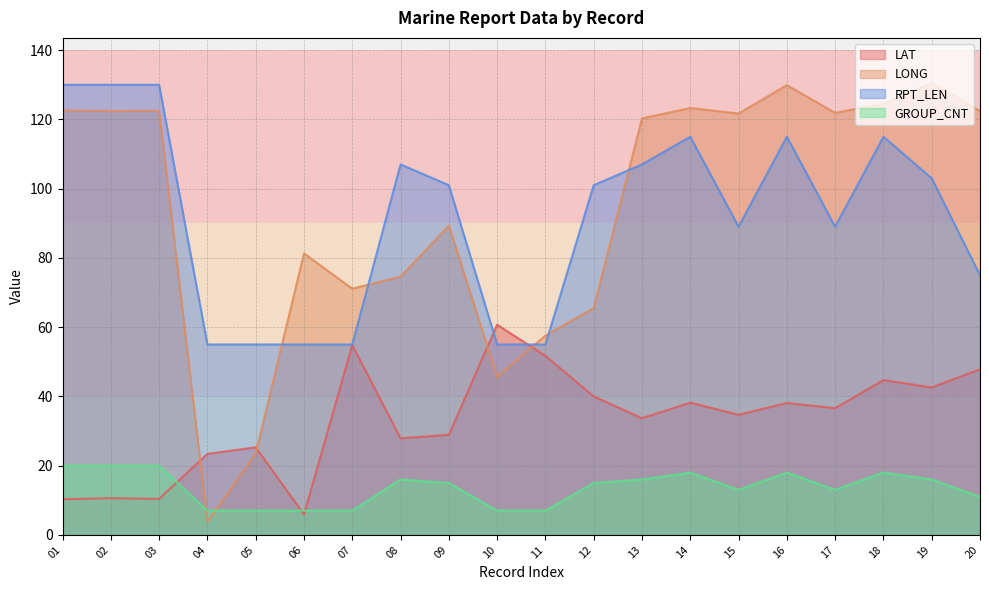

Which series has the largest range (max minus min)?

LONG